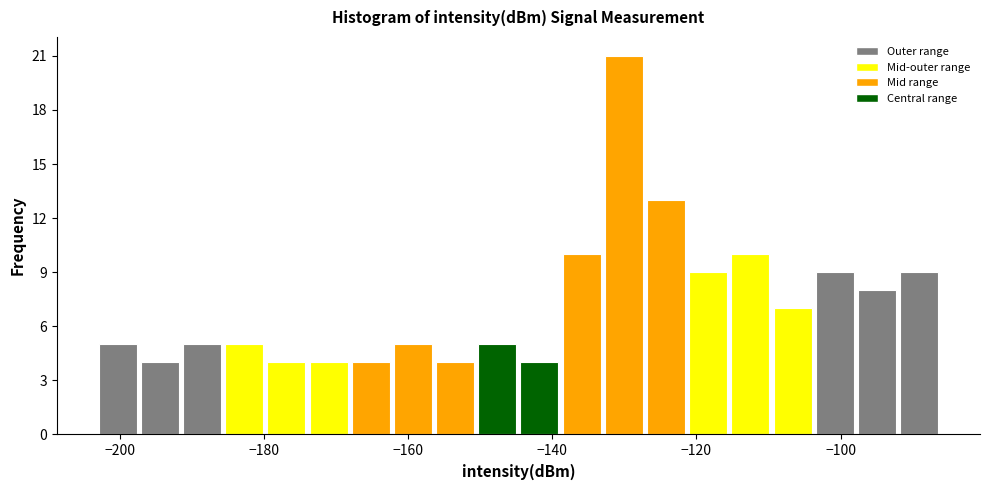

Read against the x-axis, roughly where is the centre of the tallest bar?

-130